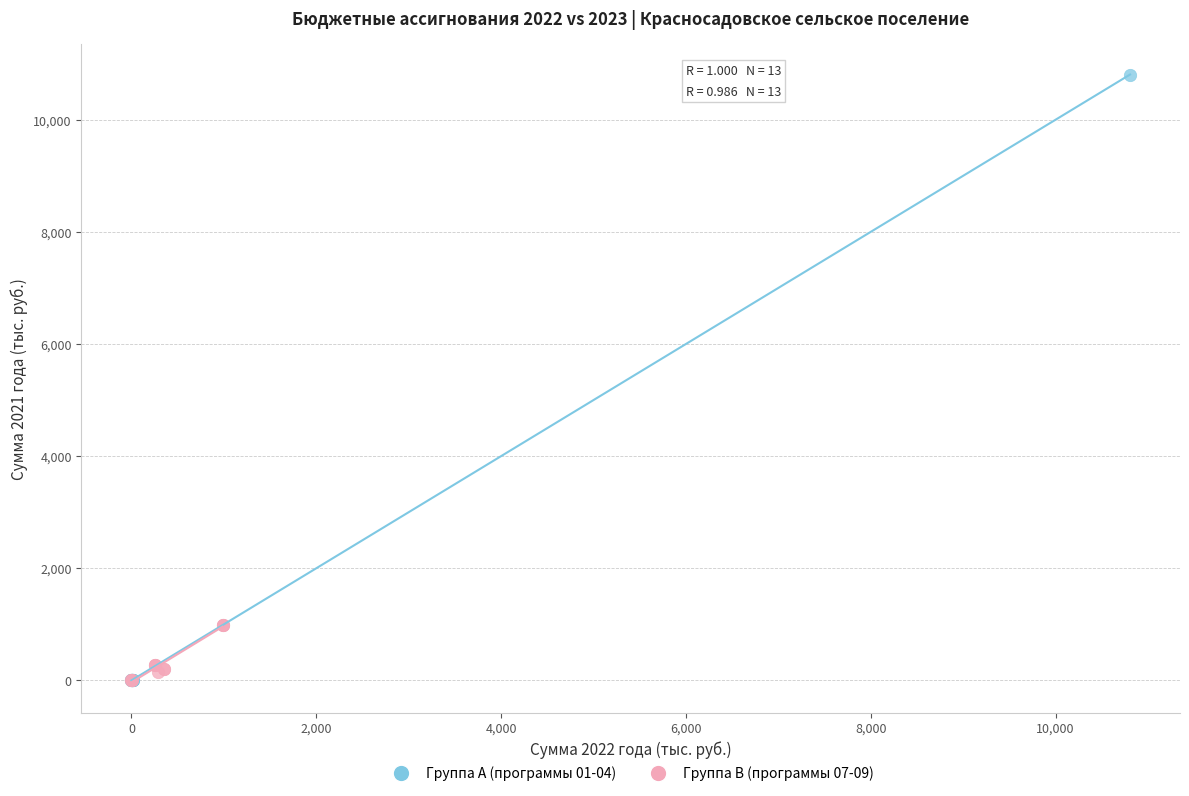

Which series has the widest spread of Y values?

Группа A (программы 01-04)